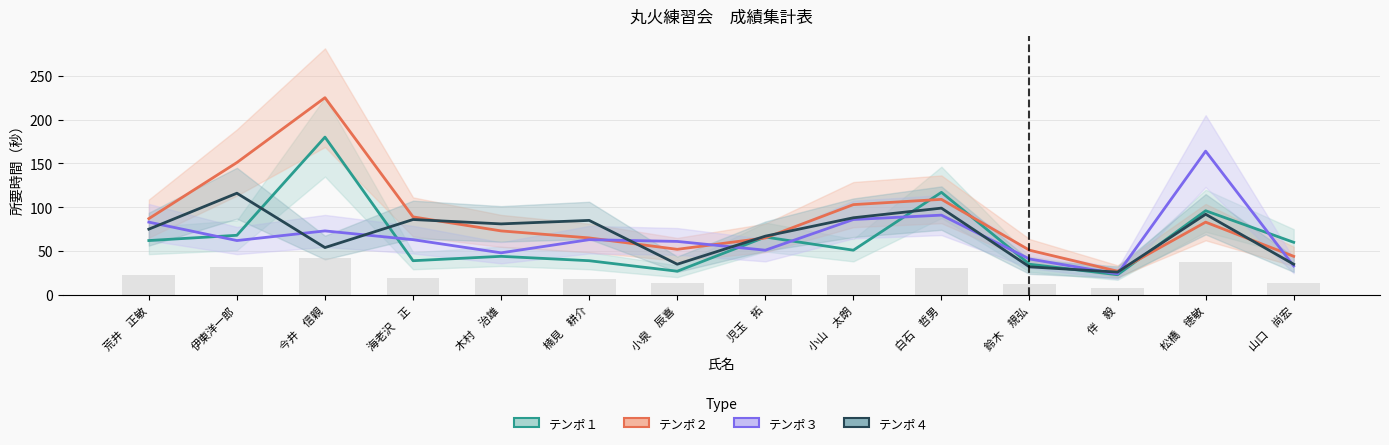

What position from the left is 今井　信親?

3